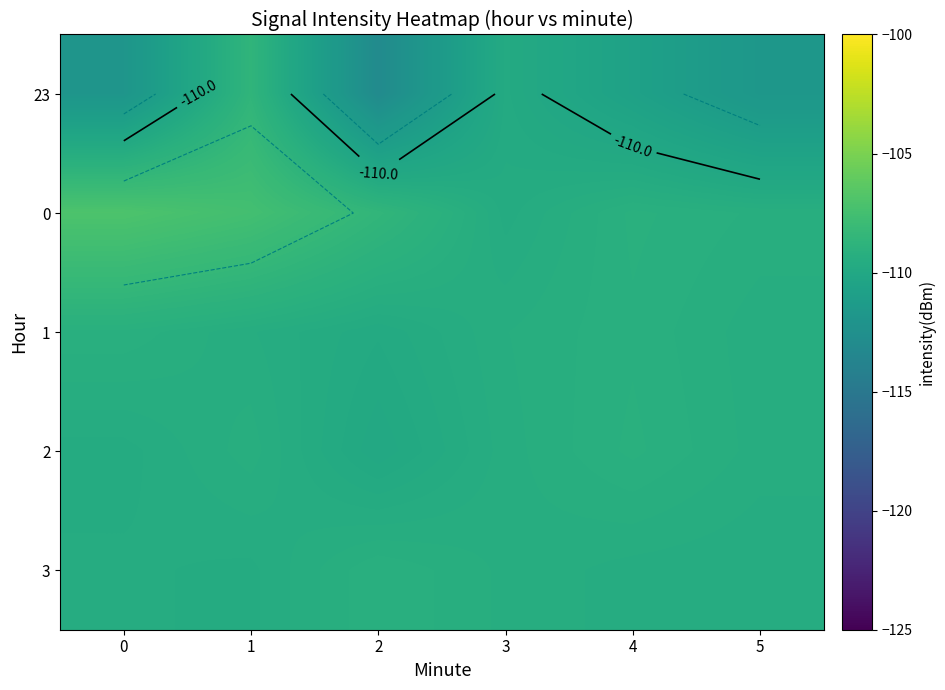

List the series in order of their peak value, lowest first.

1, 3, 2, 23, 0